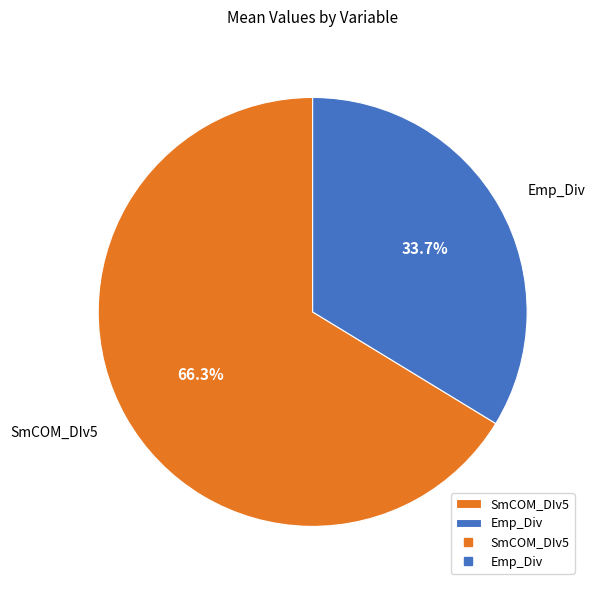

To the nearest percent, what percentage of the pie is SmCOM_DIv5?

66%